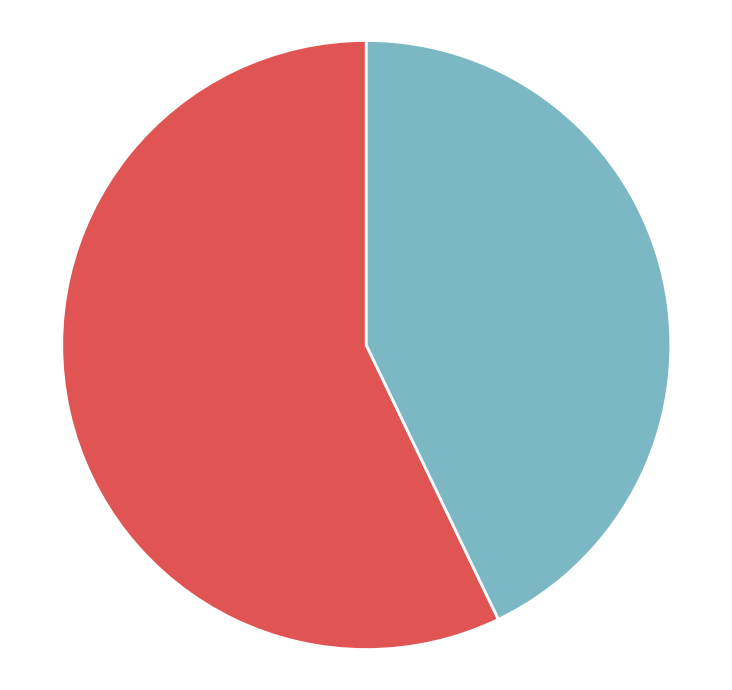

Does any single category account for the majority?

Yes